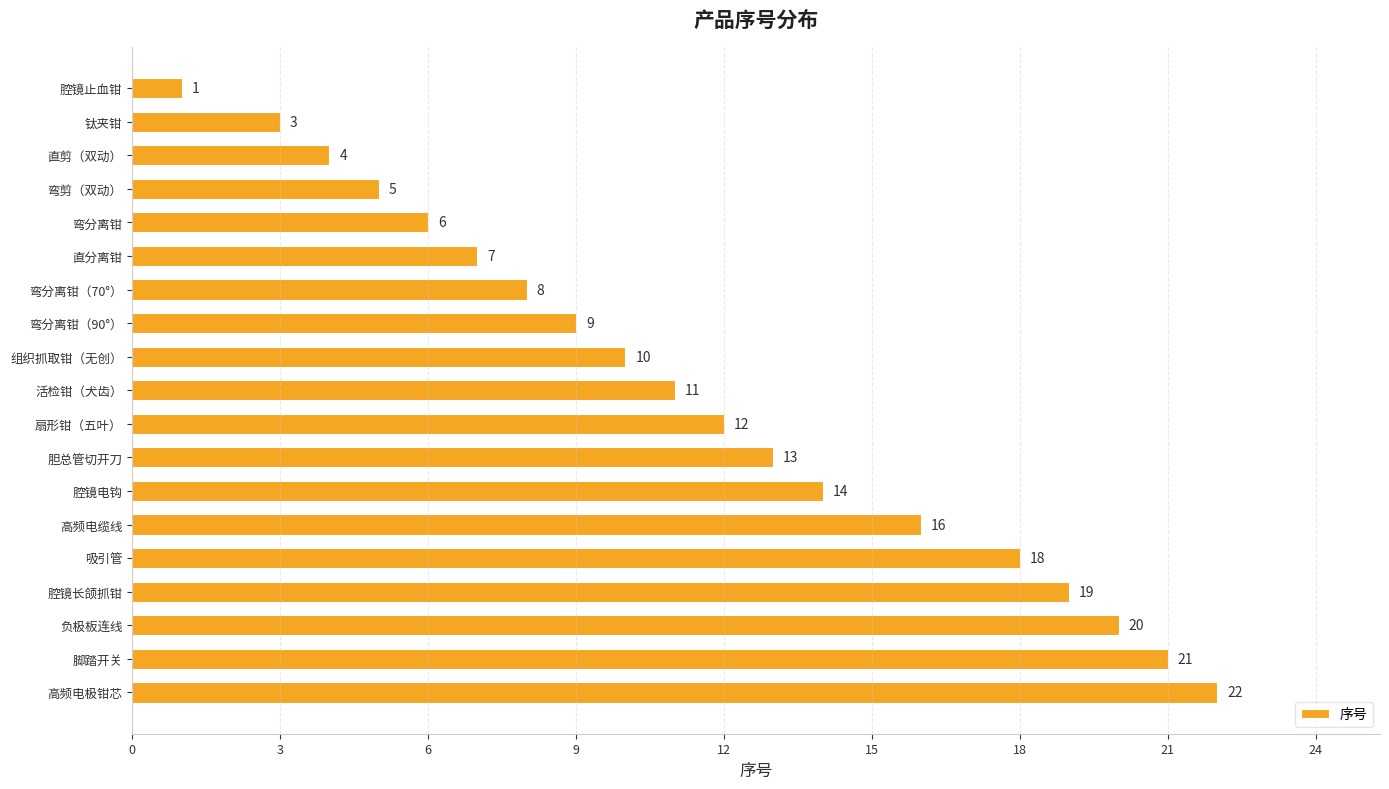

Reading top to bottom, extract all data points from this chart.

腔镜止血钳=1	钛夹钳=3	直剪（双动）=4	弯剪（双动）=5	弯分离钳=6	直分离钳=7	弯分离钳（70°）=8	弯分离钳（90°）=9	组织抓取钳（无创）=10	活检钳（犬齿）=11	扇形钳（五叶）=12	胆总管切开刀=13	腔镜电钩=14	高频电缆线=16	吸引管=18	腔镜长颌抓钳=19	负极板连线=20	脚踏开关=21	高频电极钳芯=22